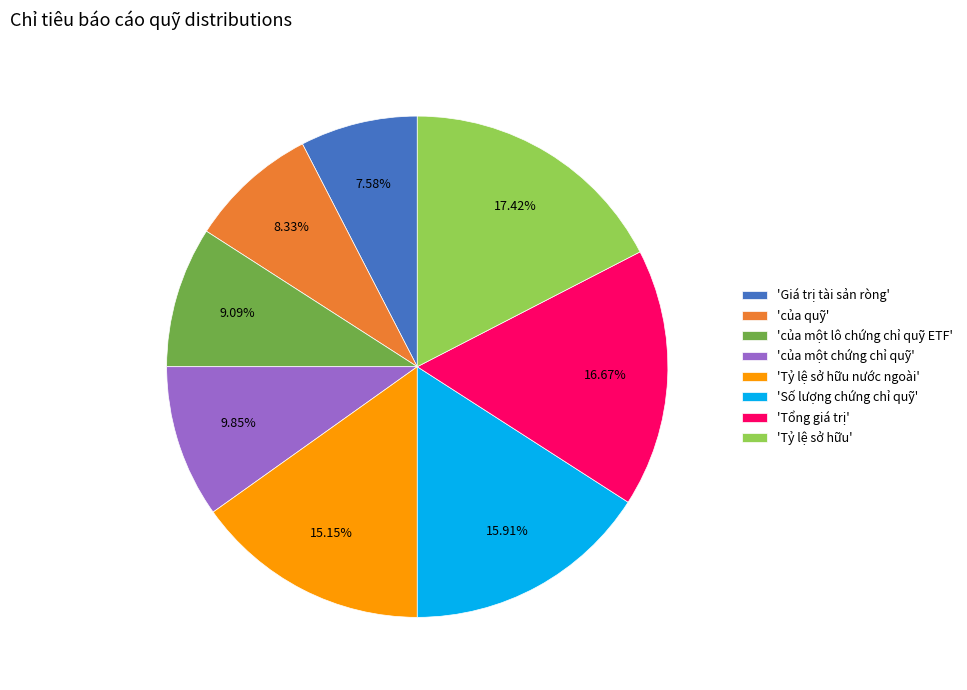

Approximately how many times larger is the value at 'Tỷ lệ sở hữu nước ngoài' compared to 'của một lô chứng chỉ quỹ ETF'?

1.7